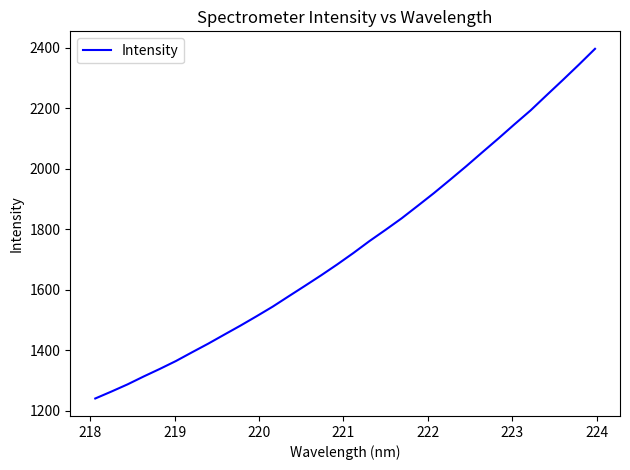

What is the difference between the maximum and minimum values?

1156.0